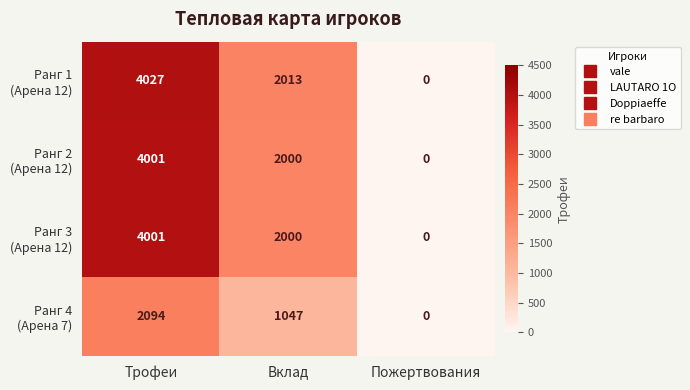

How many series are shown in this chart?

4